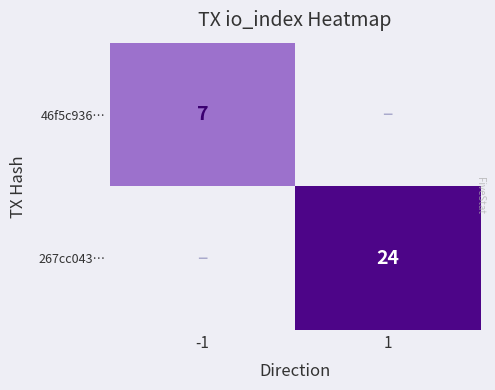

True or false: 267cc043… has a value of 24 at 1.

True